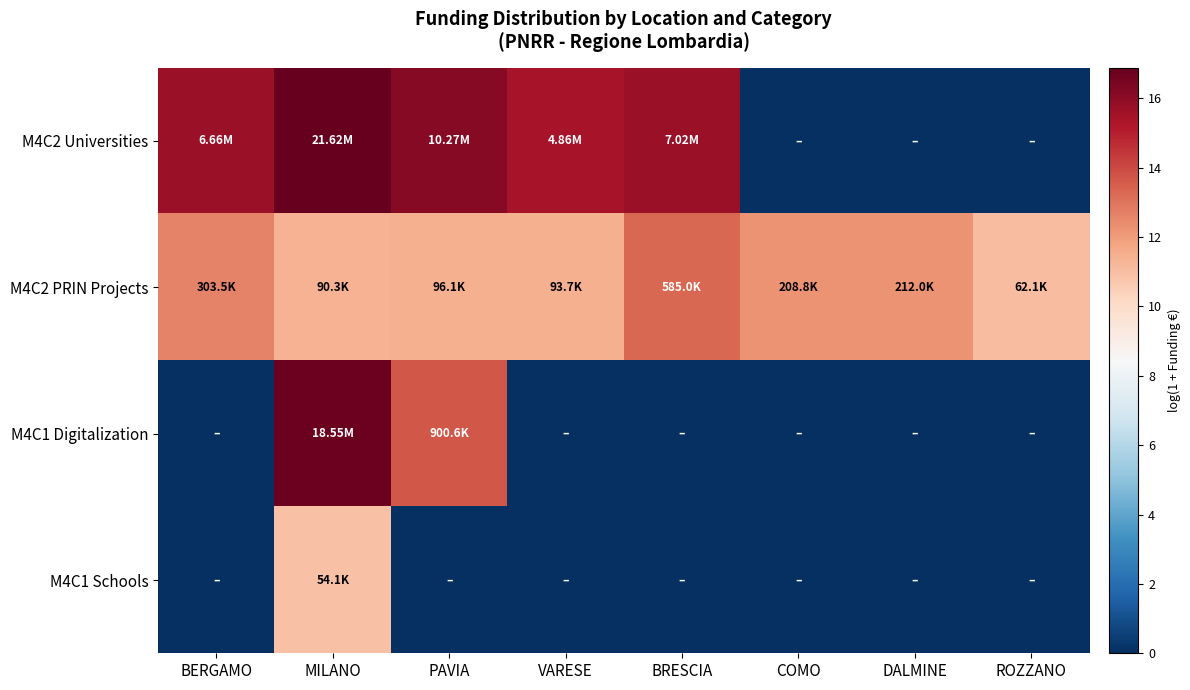

Rank the series at ROZZANO from lowest to highest value.

M4C2 Universities, M4C1 Digitalization, M4C1 Schools, M4C2 PRIN Projects